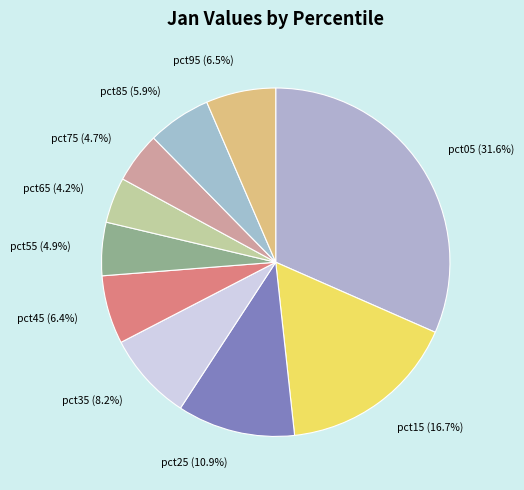

What percentage is the pct15 slice, to the nearest percent?

17%